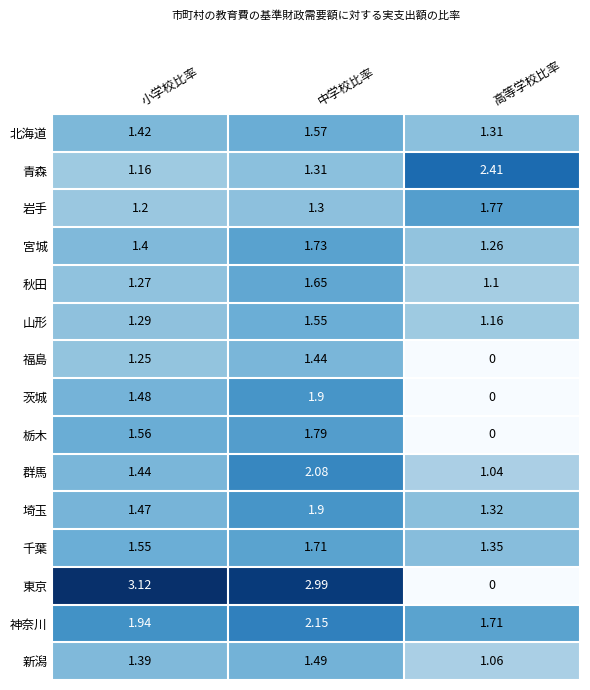

What is the total value across all series at 中学校比率?

26.6